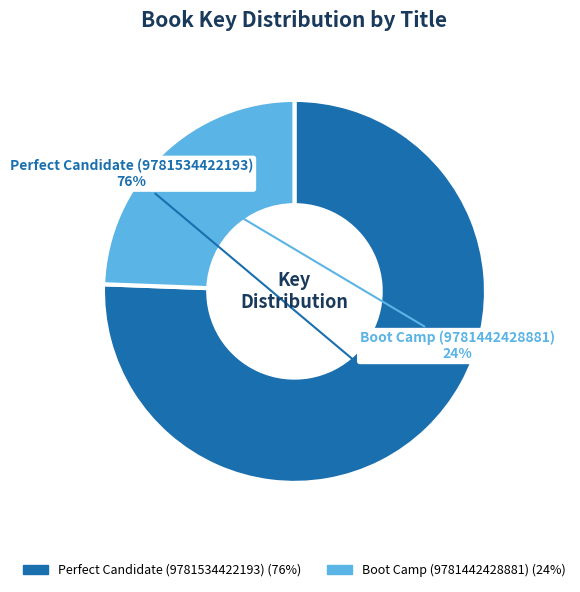

To the nearest percent, what portion does Perfect Candidate (9781534422193) represent?

76%